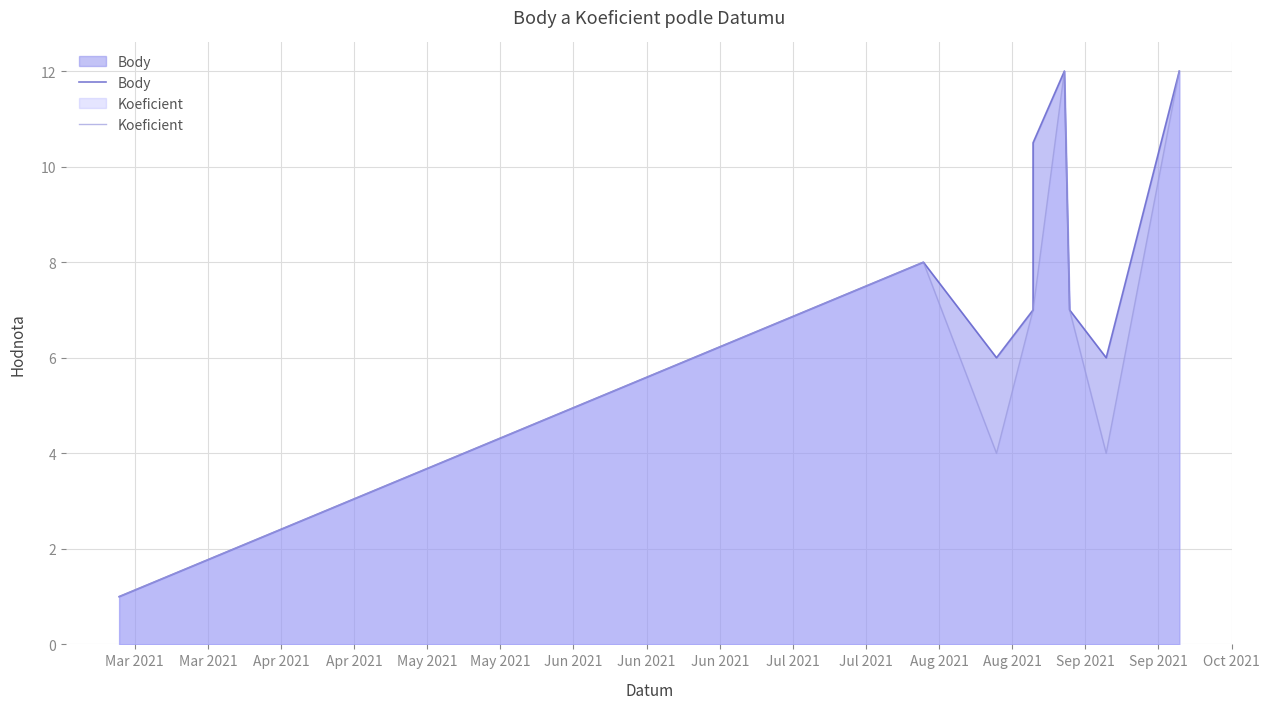

True or false: Body has more than 2 interior local peaks.

False